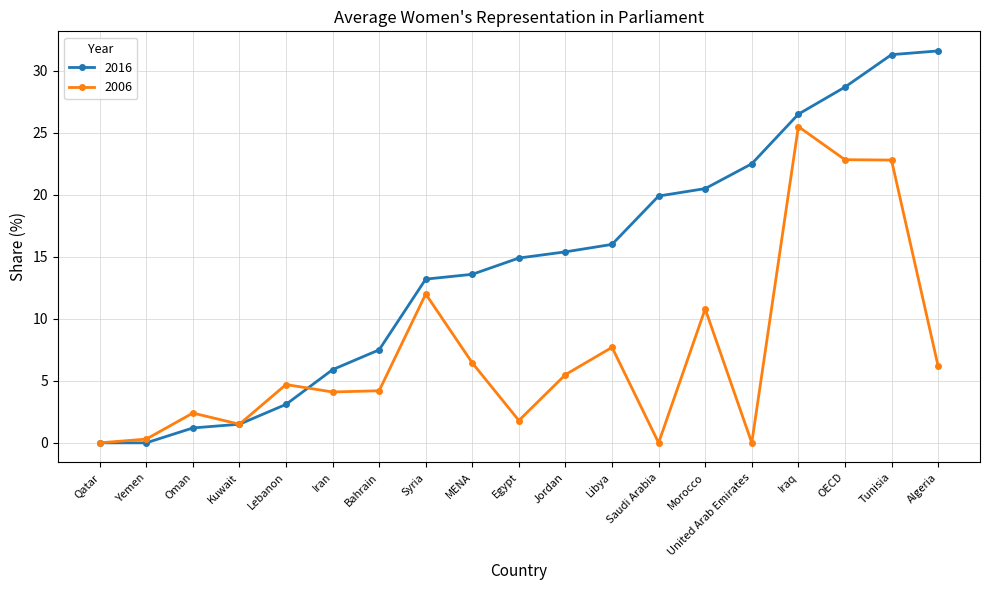

Where is 2006 nearest to the value 12?

Syria